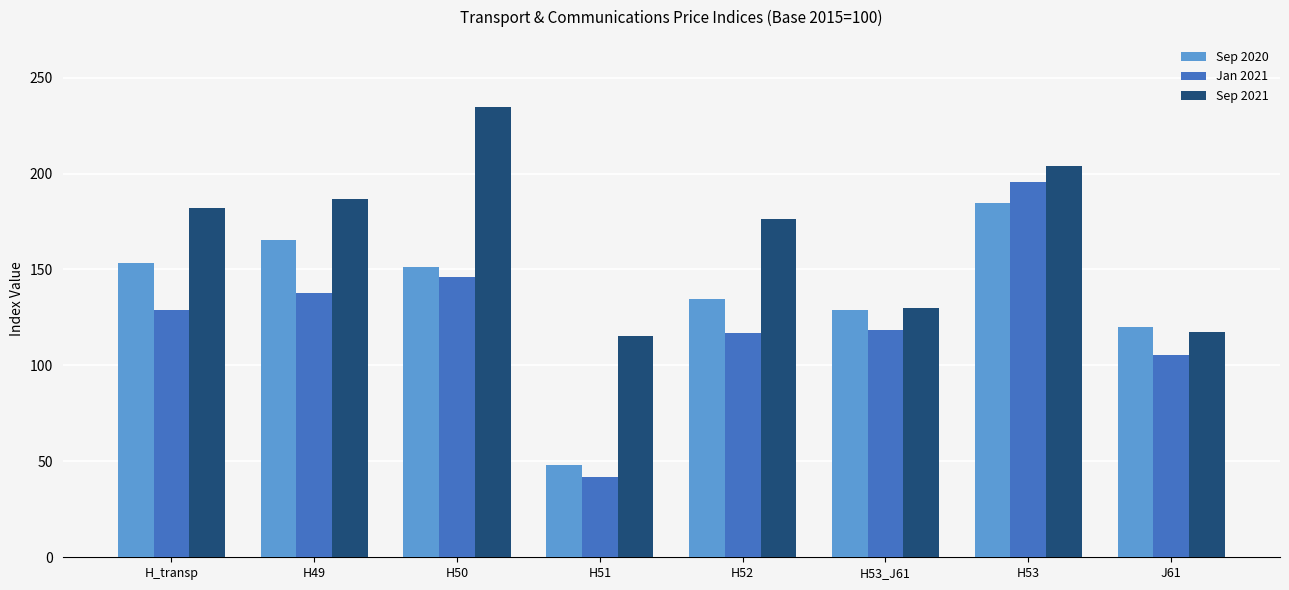

What is the spread (max minus min) of values at H50?

88.3